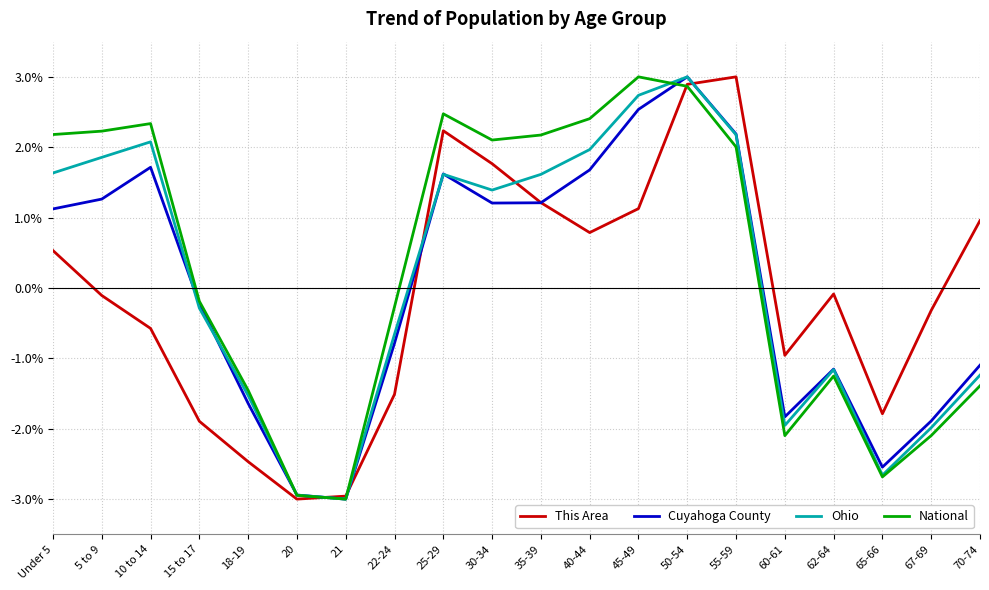

Between which two adjacent categories do Ohio and Cuyahoga County first intersect?

10 to 14 and 15 to 17